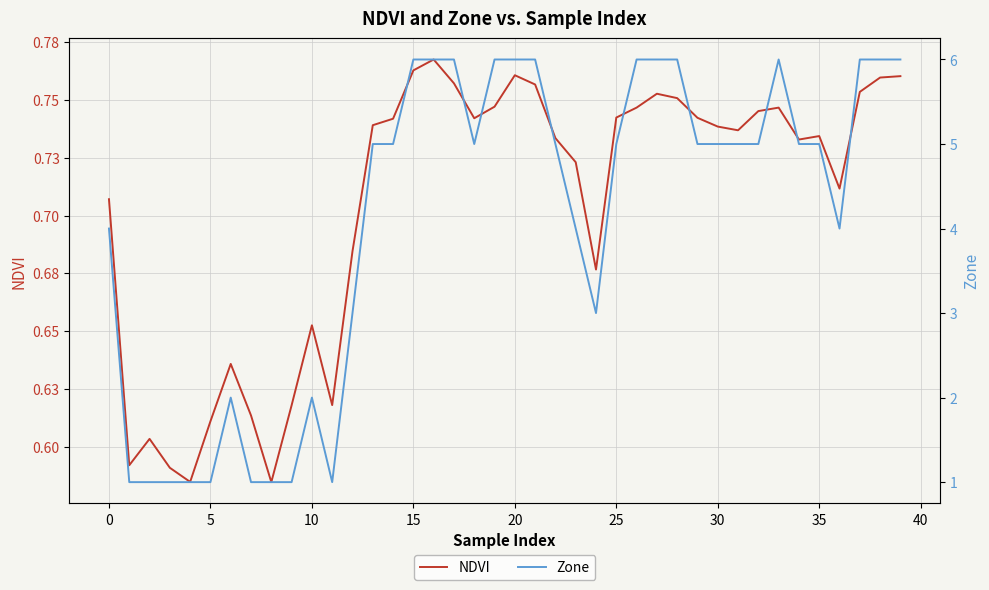

What is the label of the 13th point from the right?

27